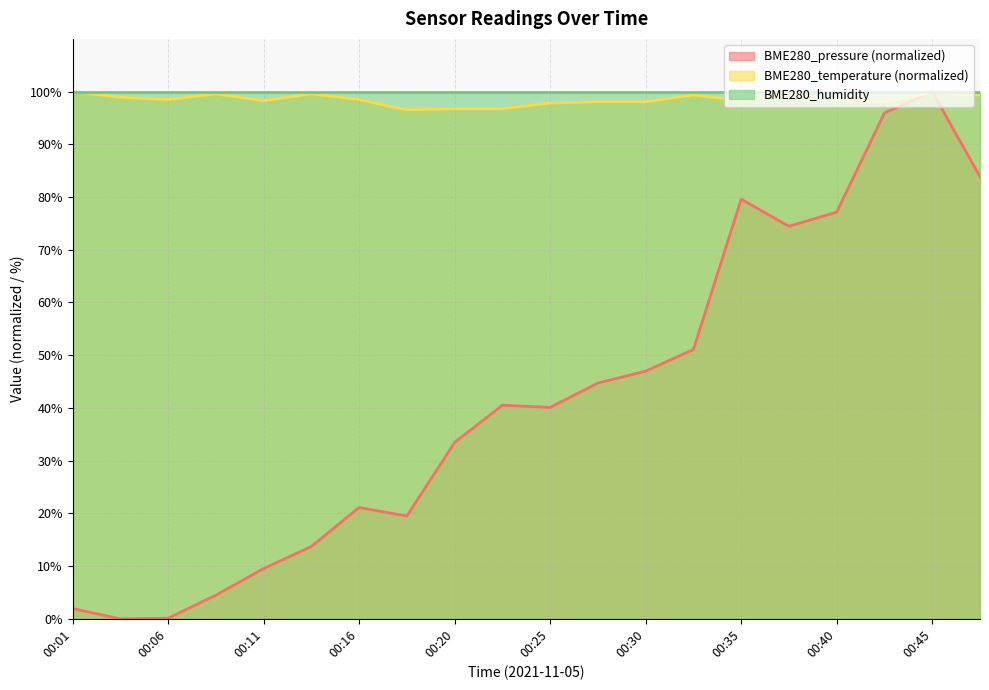

Which series has the largest total across all categories?

BME280_humidity